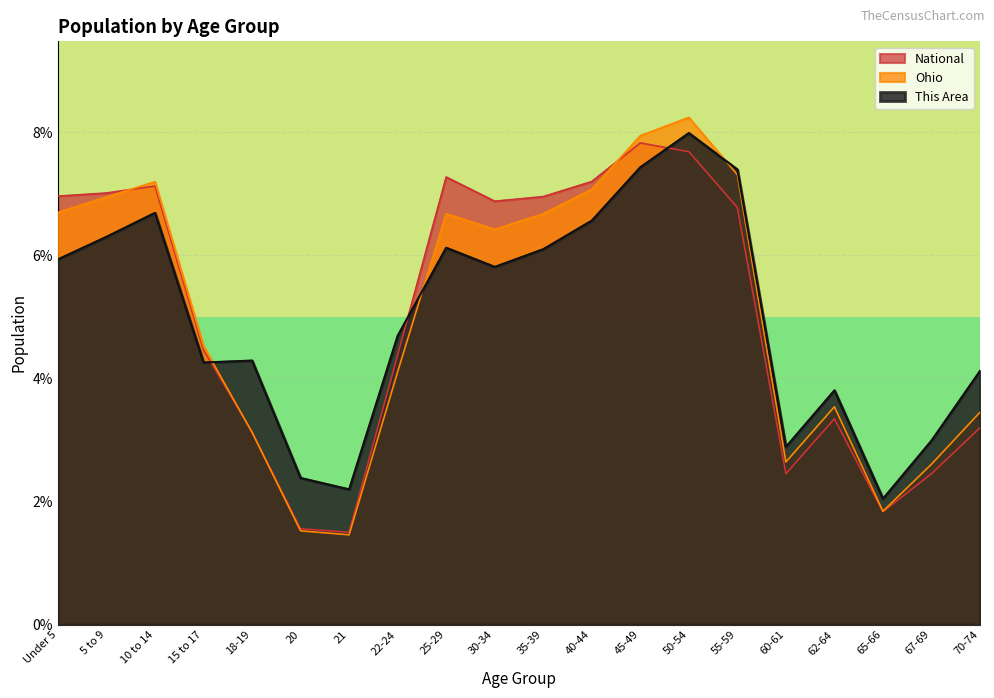

Which series changed the most between 30-34 and 65-66?

National